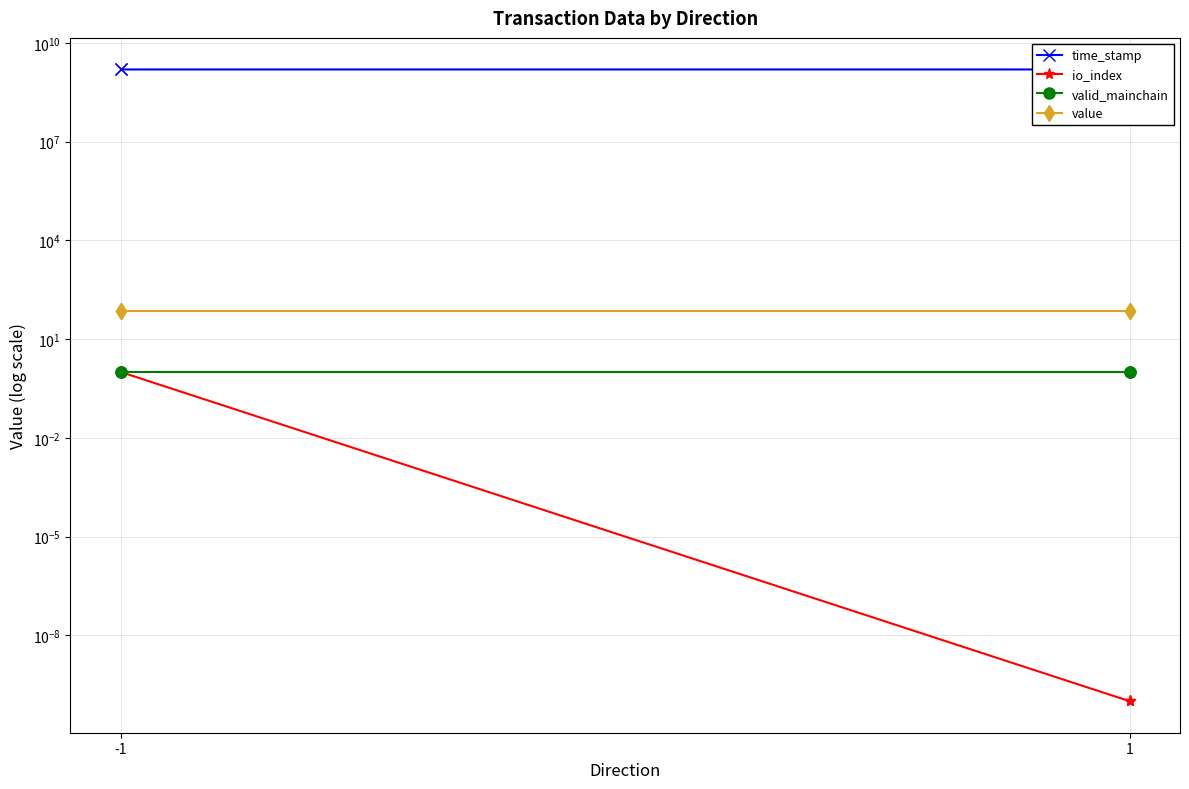

Between -1 and 1, which is larger?

-1